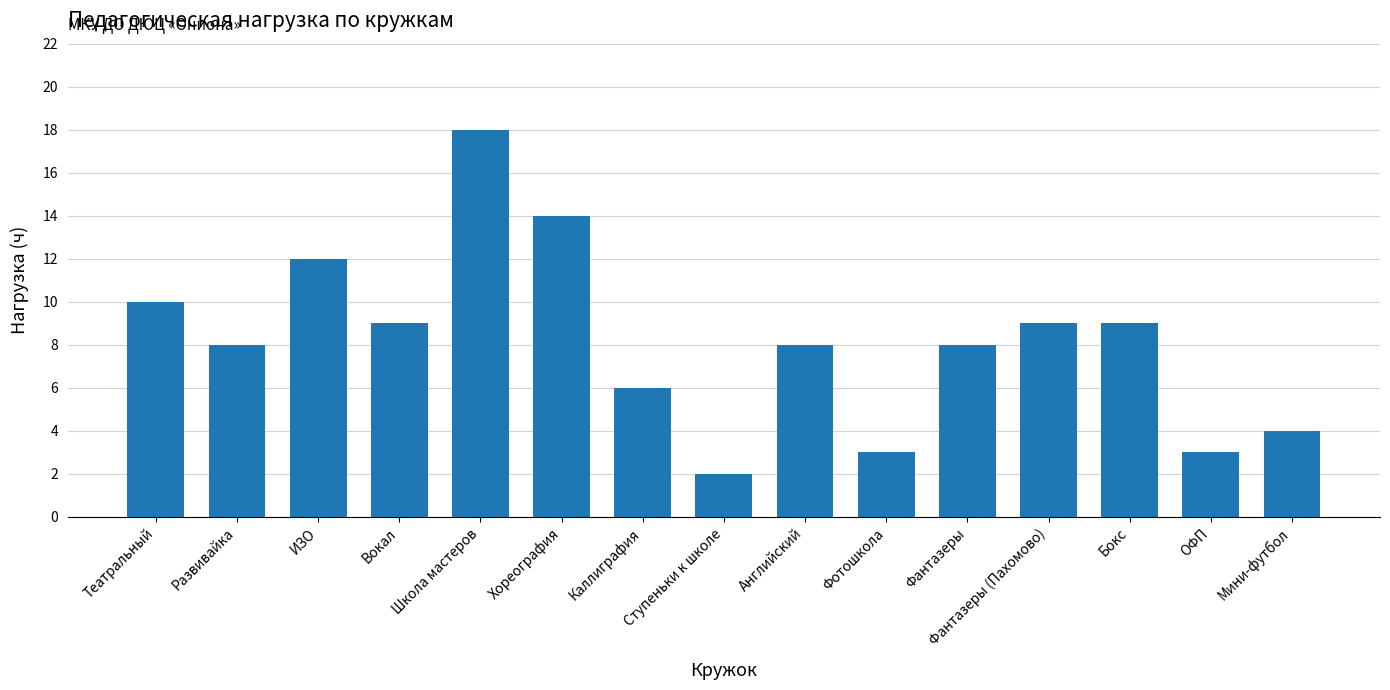

Which has a higher value, Театральный or Фантазеры (Пахомово)?

Театральный